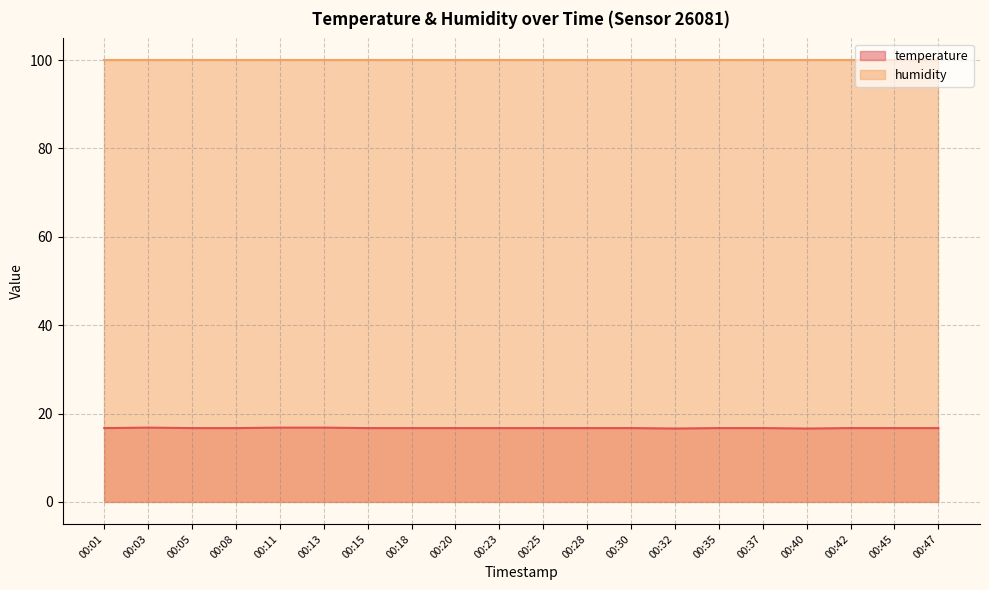

How many lines are shown in the chart?

2